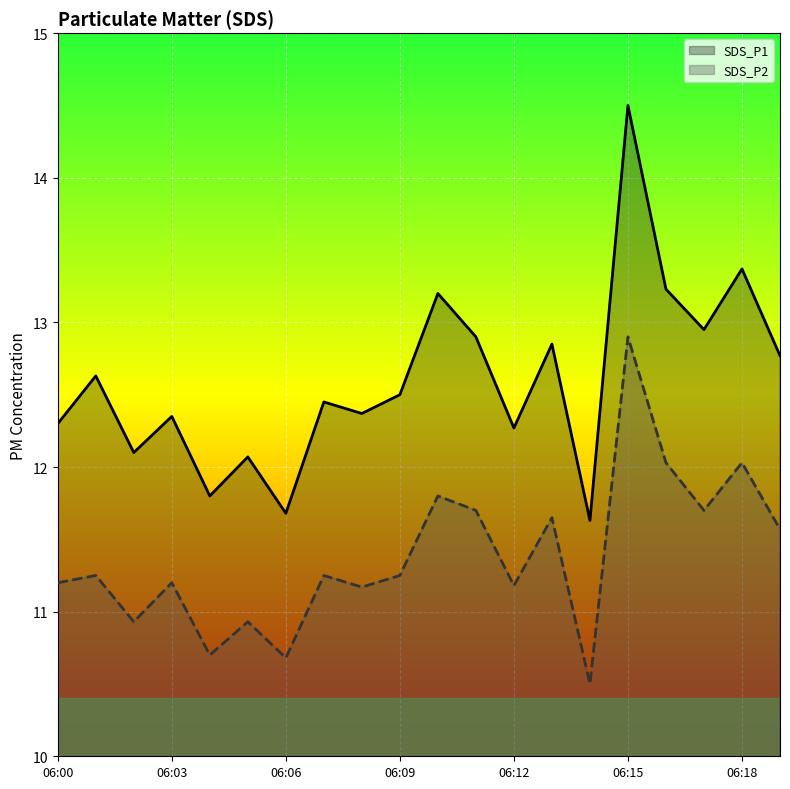

List the labels in order of SDS_P2 value, smallest first.

06:14, 06:06, 06:04, 06:02, 06:05, 06:08, 06:12, 06:00, 06:03, 06:01, 06:07, 06:09, 06:19, 06:13, 06:11, 06:17, 06:10, 06:16, 06:18, 06:15